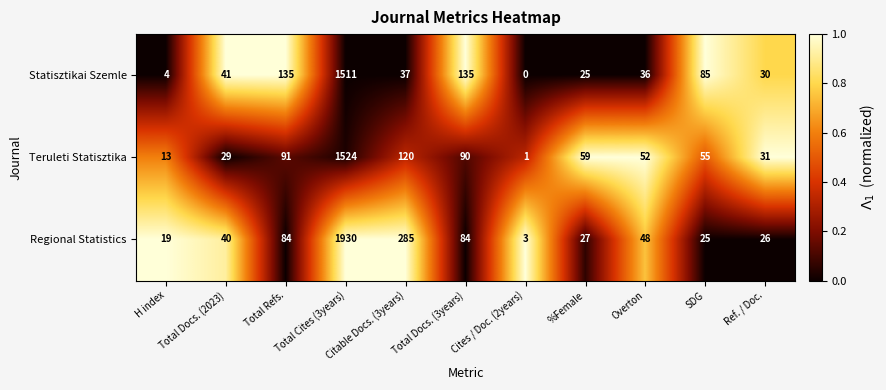

Which series has the largest range (max minus min)?

Regional Statistics